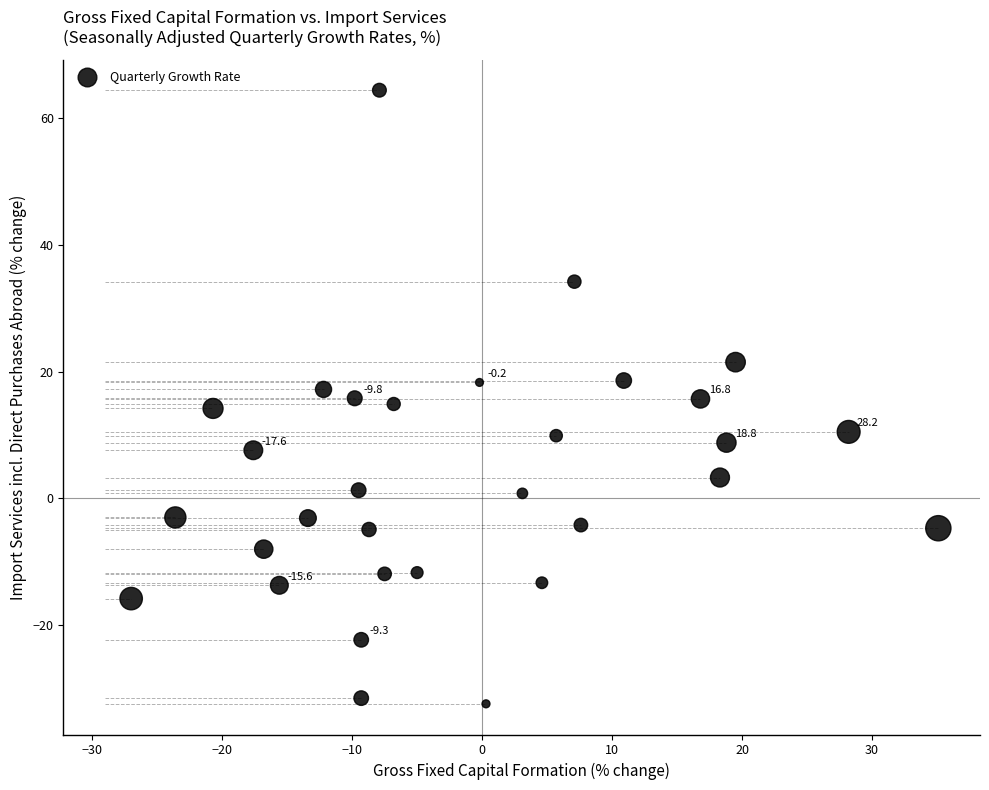

What is the range of X values (max minus min)?

62.1